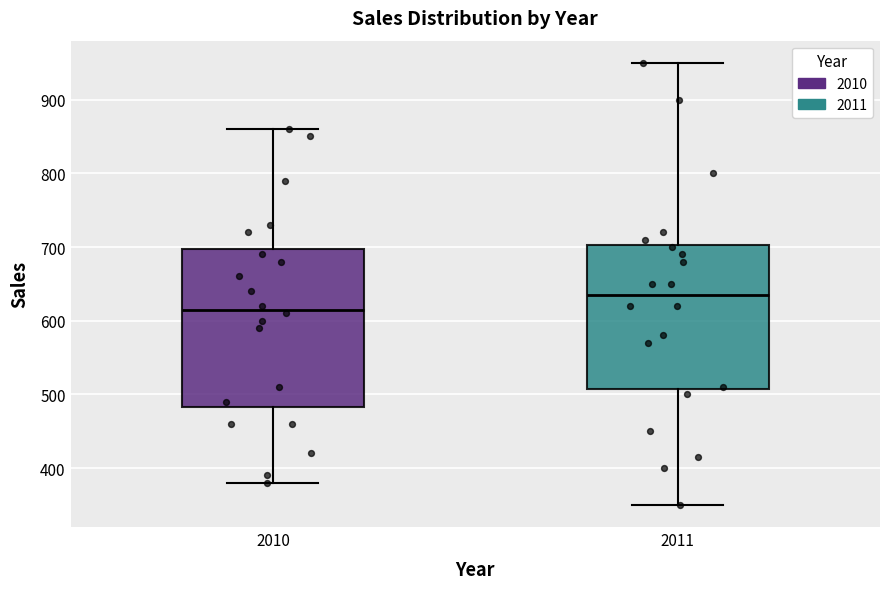

Reading left to right, read every box against the y-axis: the position of its median line, the range the box covers, and the ends of its whiskers. The values are not printed on the chart, so give them approximately, as read against the axis.

2010: median 620, box 480 to 700, whiskers 380 to 860
2011: median 640, box 510 to 700, whiskers 350 to 950